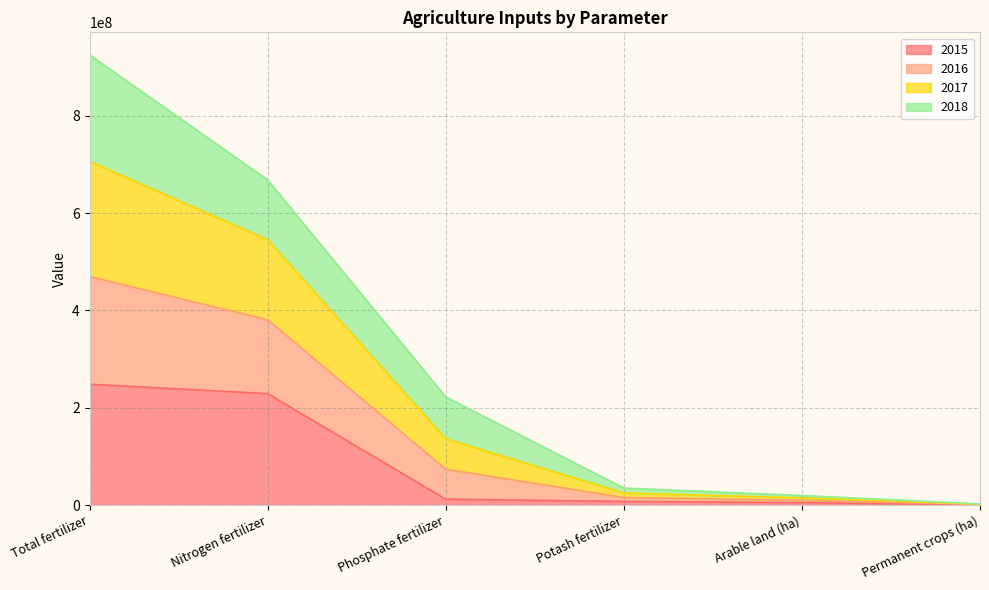

What is the label of the 2nd point from the right?

Arable land (ha)